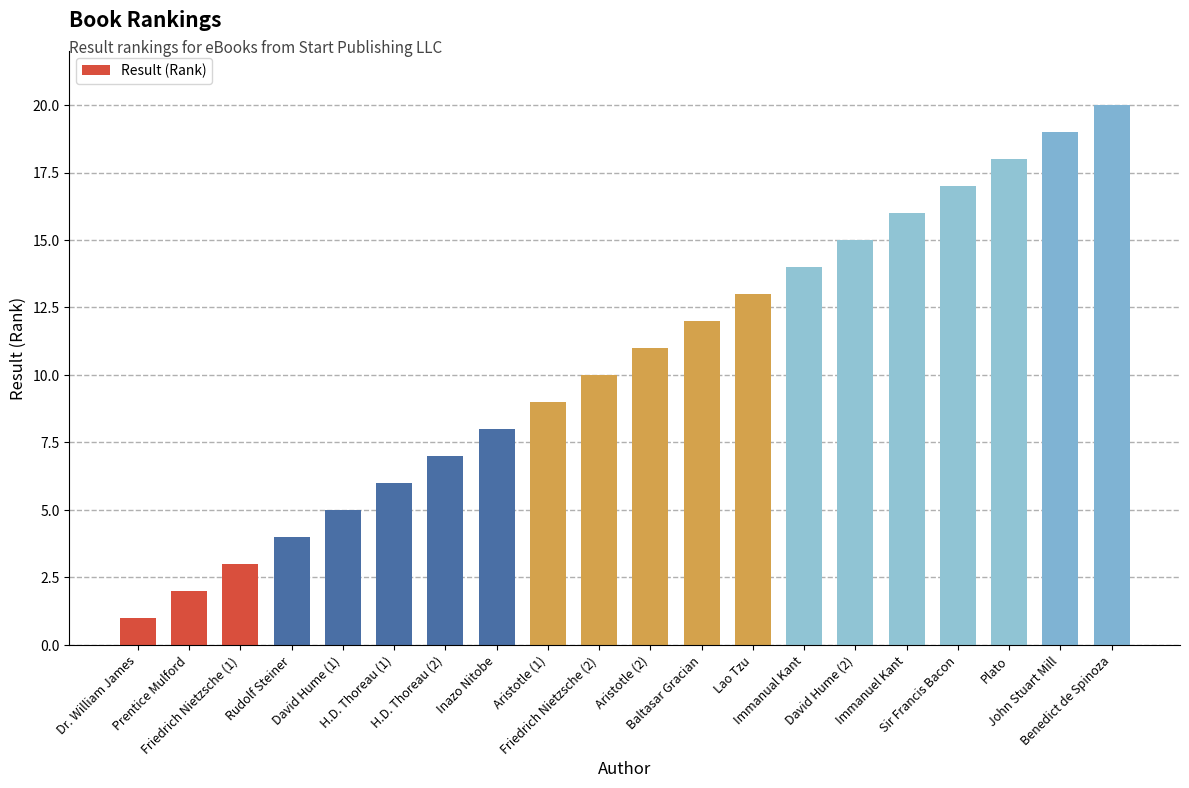

True or false: the data shows 12 at Baltasar Gracian.

True